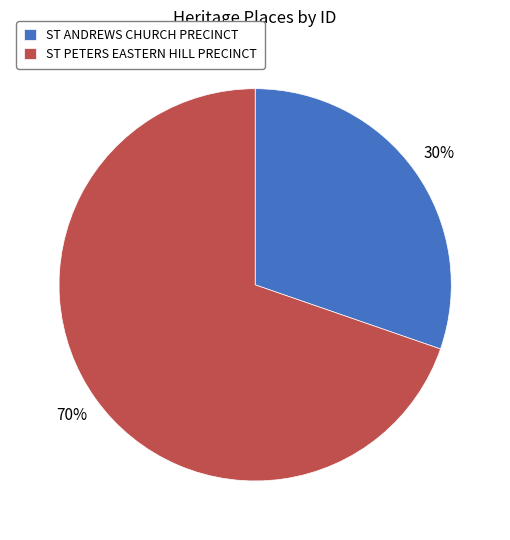

To the nearest percent, what is the average slice percentage?

50%